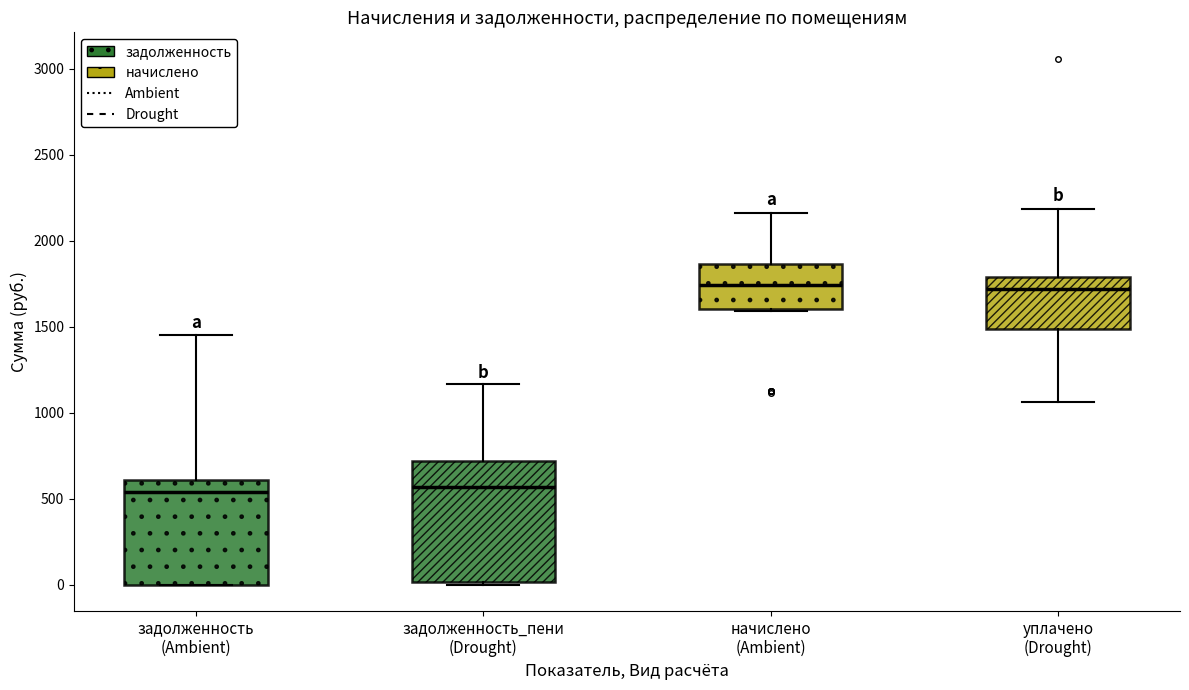

Reading left to right, transcribe this box plot: for each box, give where its median line is, the range the box spans, and where its two whiskers end, as read against the y-axis. The values are not printed on the chart, so give them approximately, as read against the axis.

задолженность (Ambient): median 550, box 0 to 600, whiskers 0 to 1450
задолженность_пени (Drought): median 550, box 0 to 700, whiskers 0 to 1150
начислено (Ambient): median 1750, box 1600 to 1850, whiskers 1600 to 2150
уплачено (Drought): median 1700, box 1500 to 1800, whiskers 1050 to 2200